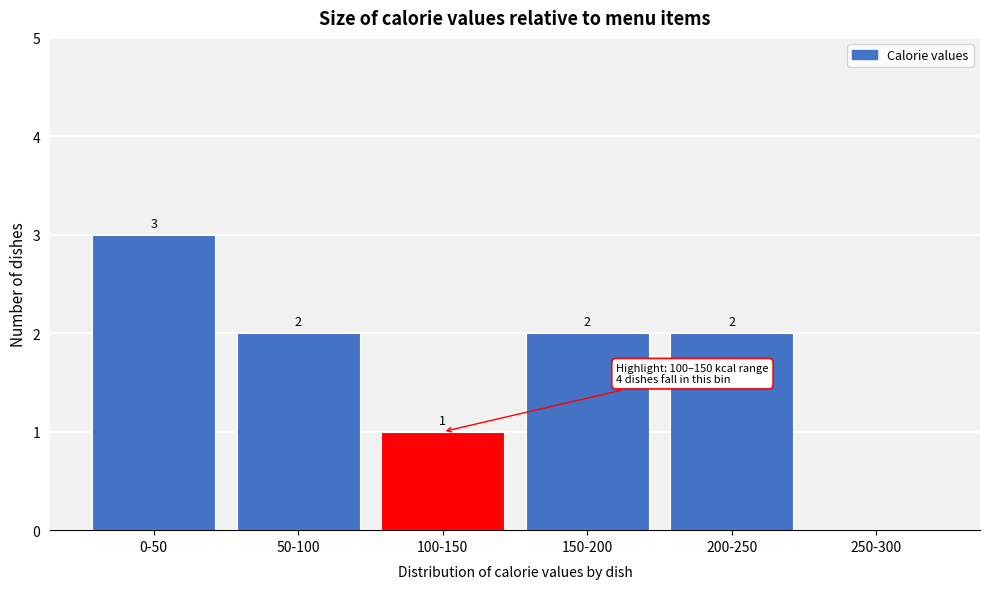

Reading left to right, transcribe all the data shown in this chart.

0-50=3	50-100=2	100-150=1	150-200=2	200-250=2	250-300=0